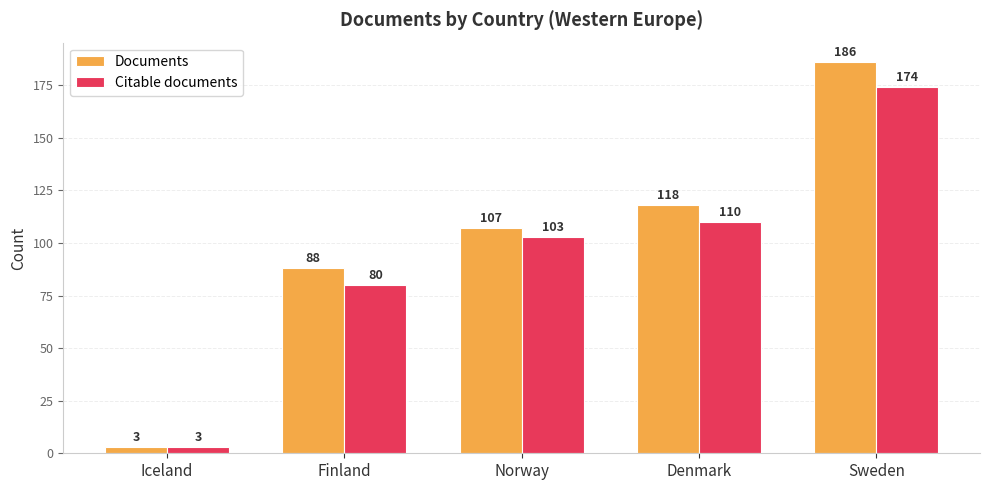

How many values in the Citable documents series are below 103?

2